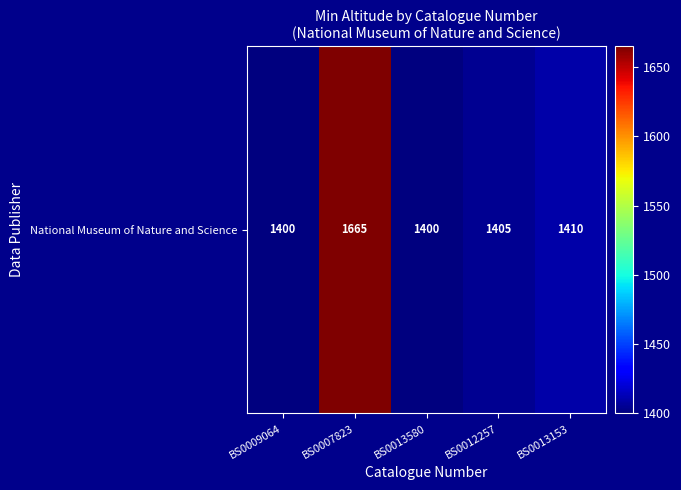

What is the average value?

1456